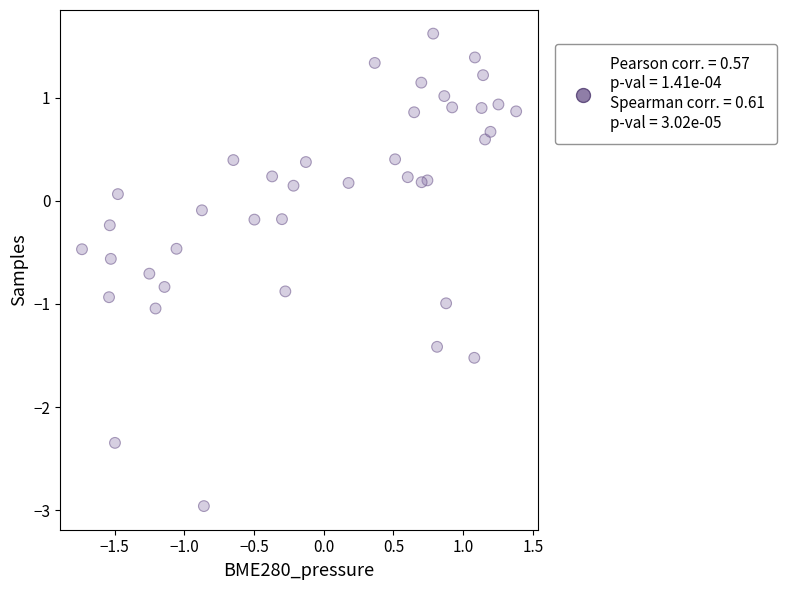

What is the range of X values (max minus min)?

3.1